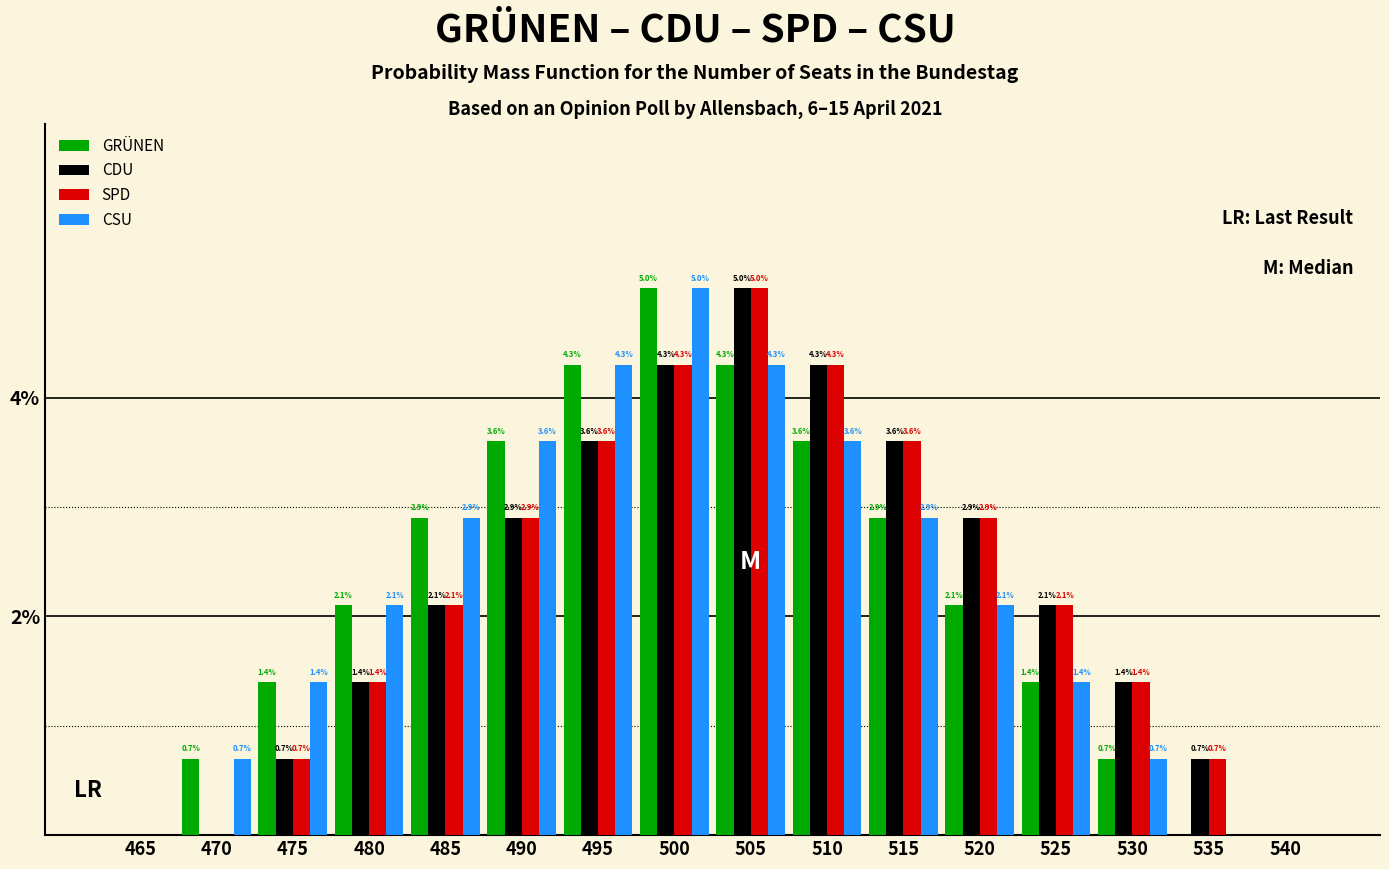

Reading left to right, what are all the values shown in this chart?

GRÜNEN: 465=0.0	470=0.7	475=1.4	480=2.1	485=2.9	490=3.6	495=4.3	500=5.0	505=4.3	510=3.6	515=2.9	520=2.1	525=1.4	530=0.7	535=0.0	540=0.0
CDU: 465=0.0	470=0.0	475=0.7	480=1.4	485=2.1	490=2.9	495=3.6	500=4.3	505=5.0	510=4.3	515=3.6	520=2.9	525=2.1	530=1.4	535=0.7	540=0.0
SPD: 465=0.0	470=0.0	475=0.7	480=1.4	485=2.1	490=2.9	495=3.6	500=4.3	505=5.0	510=4.3	515=3.6	520=2.9	525=2.1	530=1.4	535=0.7	540=0.0
CSU: 465=0.0	470=0.7	475=1.4	480=2.1	485=2.9	490=3.6	495=4.3	500=5.0	505=4.3	510=3.6	515=2.9	520=2.1	525=1.4	530=0.7	535=0.0	540=0.0